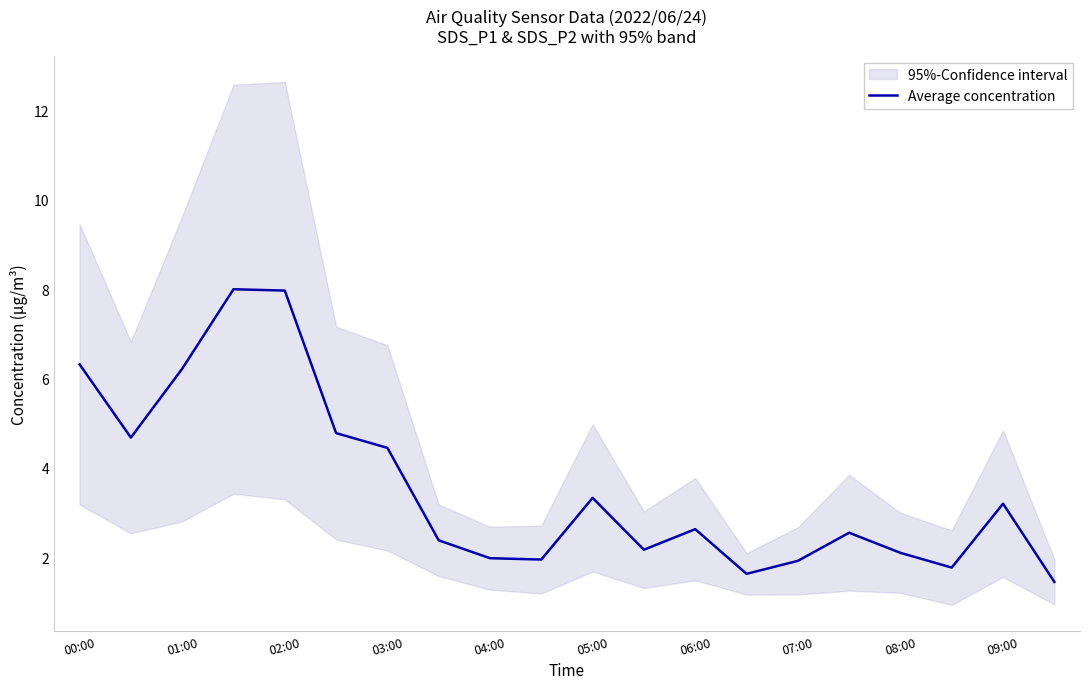

What is the difference between the second highest and second lowest values?

6.3